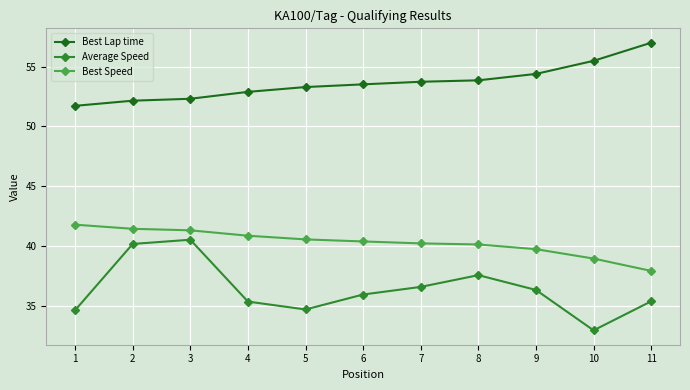

List the series in order of their peak value, highest first.

Best Lap time, Best Speed, Average Speed